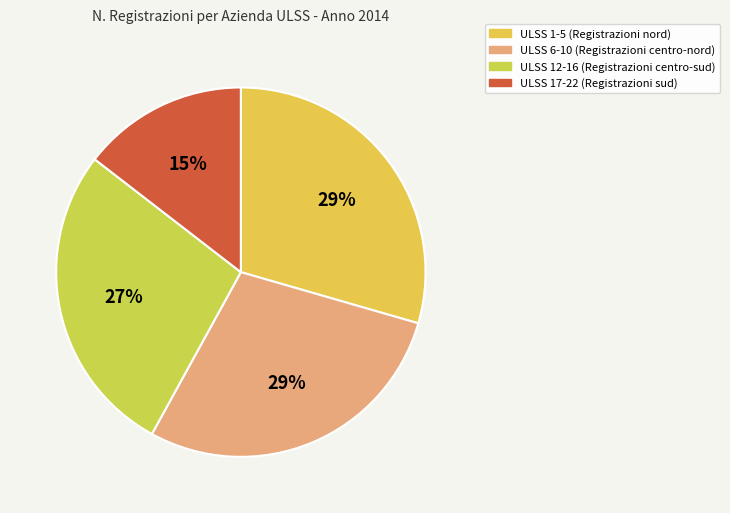

Count the number of slices in the pie.

4